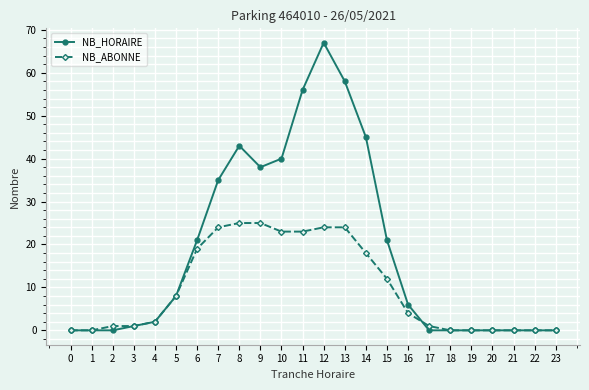

The NB_ABONNE series shows 0 at 21. True or false?

True